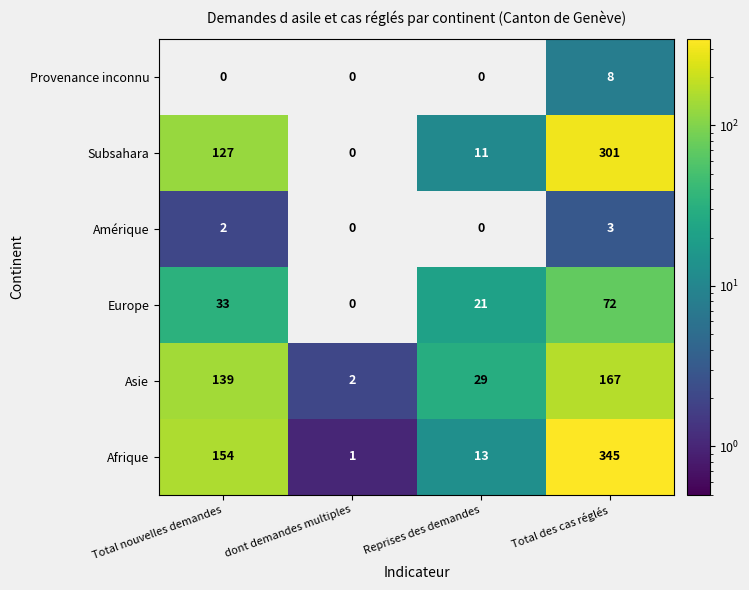

Reading left to right, extract all data points from this chart.

Provenance inconnu: Total nouvelles demandes=0	dont demandes multiples=0	Reprises des demandes=0	Total des cas réglés=8
Subsahara: Total nouvelles demandes=127	dont demandes multiples=0	Reprises des demandes=11	Total des cas réglés=301
Amérique: Total nouvelles demandes=2	dont demandes multiples=0	Reprises des demandes=0	Total des cas réglés=3
Europe: Total nouvelles demandes=33	dont demandes multiples=0	Reprises des demandes=21	Total des cas réglés=72
Asie: Total nouvelles demandes=139	dont demandes multiples=2	Reprises des demandes=29	Total des cas réglés=167
Afrique: Total nouvelles demandes=154	dont demandes multiples=1	Reprises des demandes=13	Total des cas réglés=345